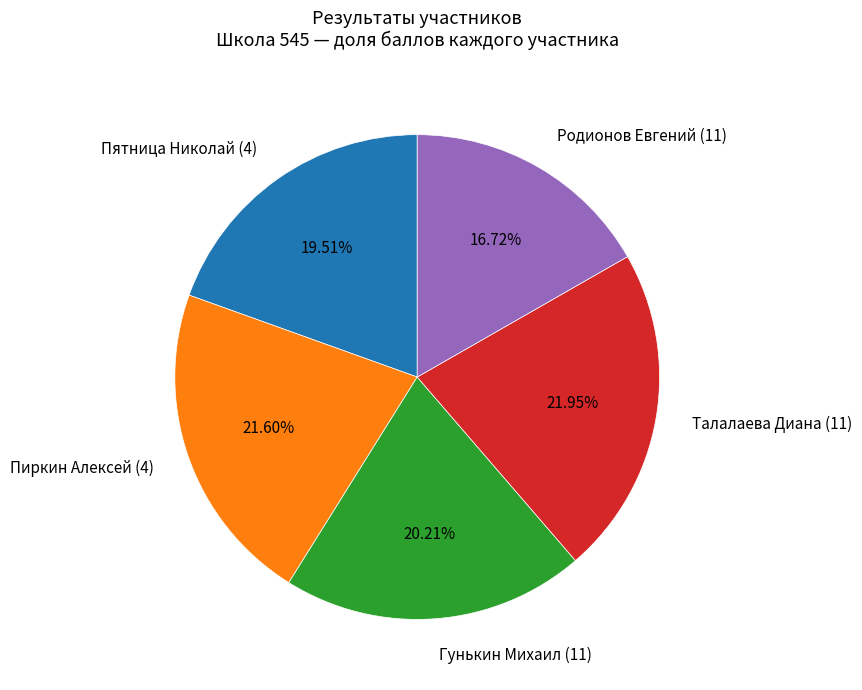

To the nearest percent, what is the average slice percentage?

20%